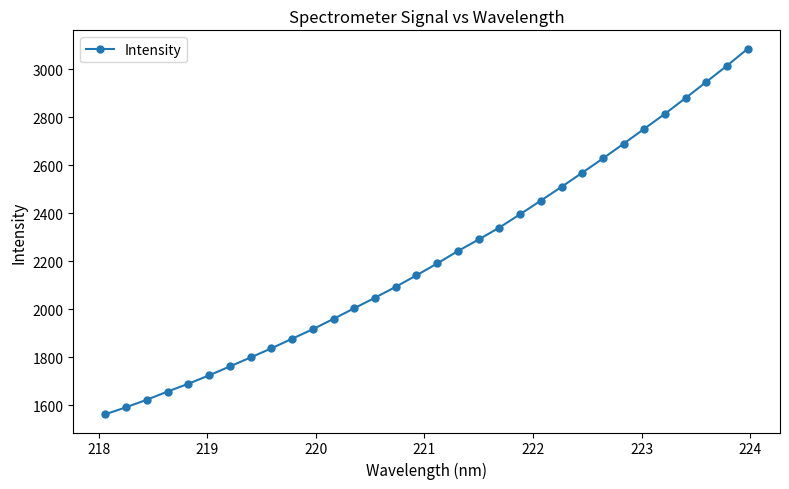

What is the difference between the second highest and minimum values?

1451.5